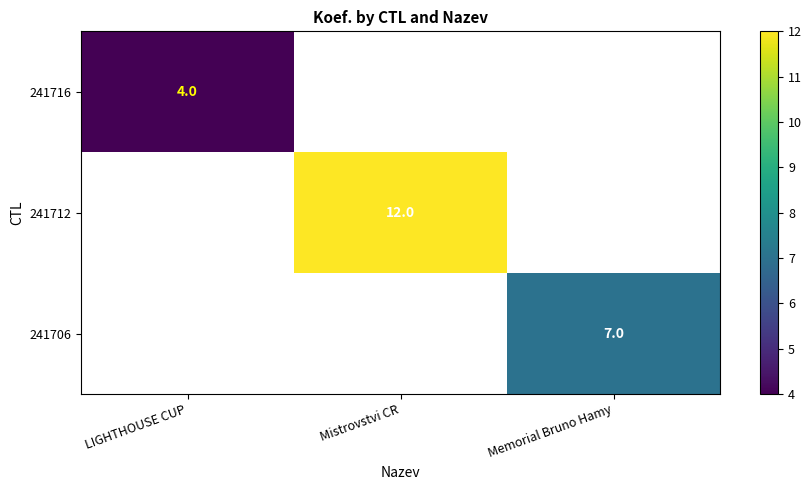

True or false: 241716 has a value of 1 at LIGHTHOUSE CUP.

False